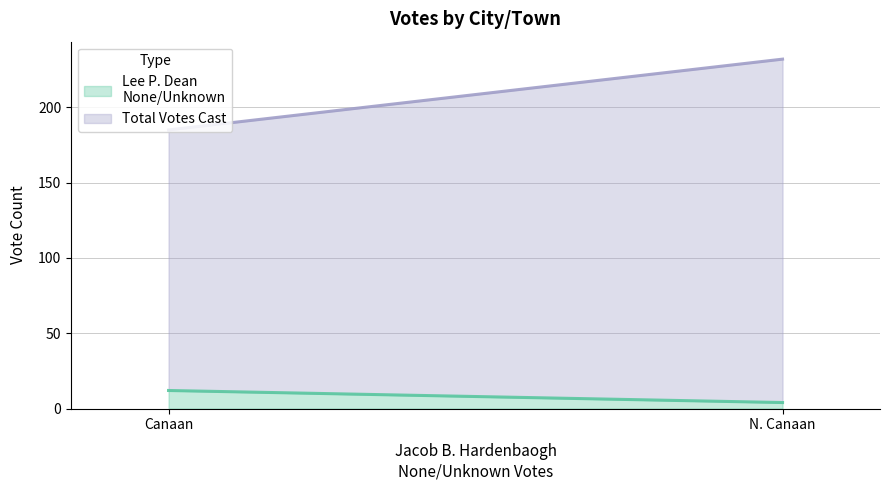

Reading left to right, list all the values displayed in this chart.

Lee P. Dean
None/Unknown: 12	4
Total Votes Cast: 173	228